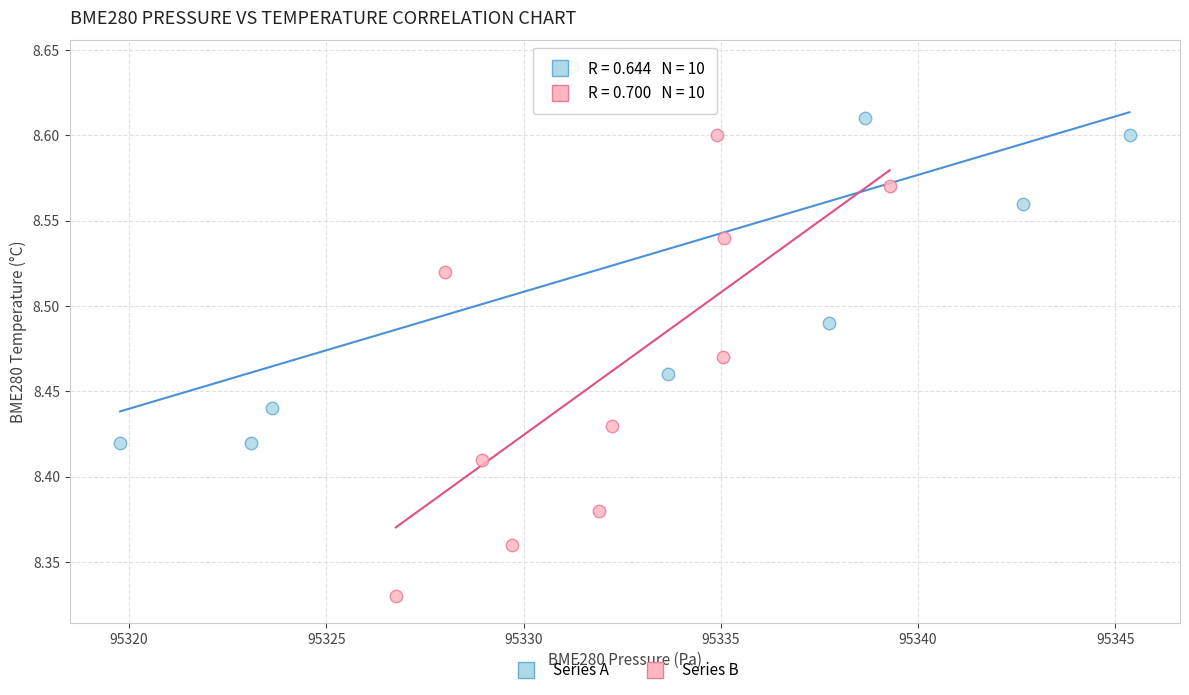

Which series has the widest spread of Y values?

Series B